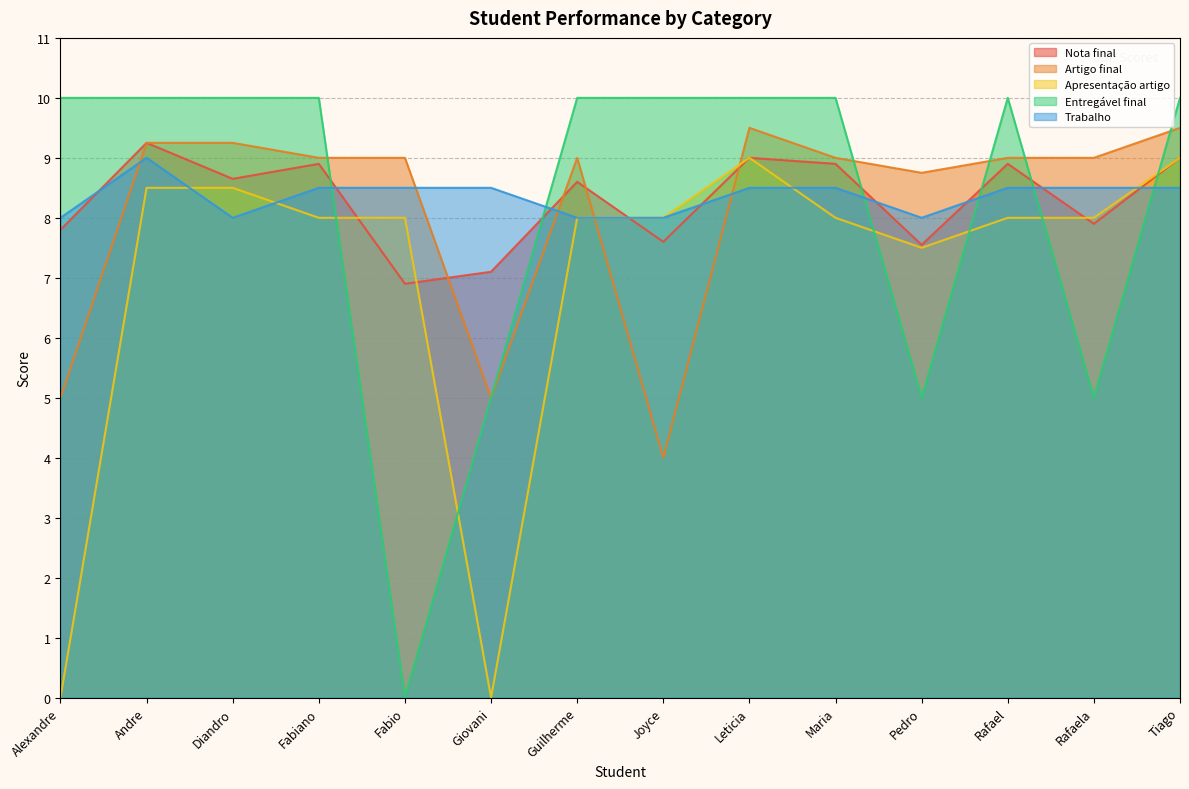

What is the label of the 9th point from the left?

Leticia